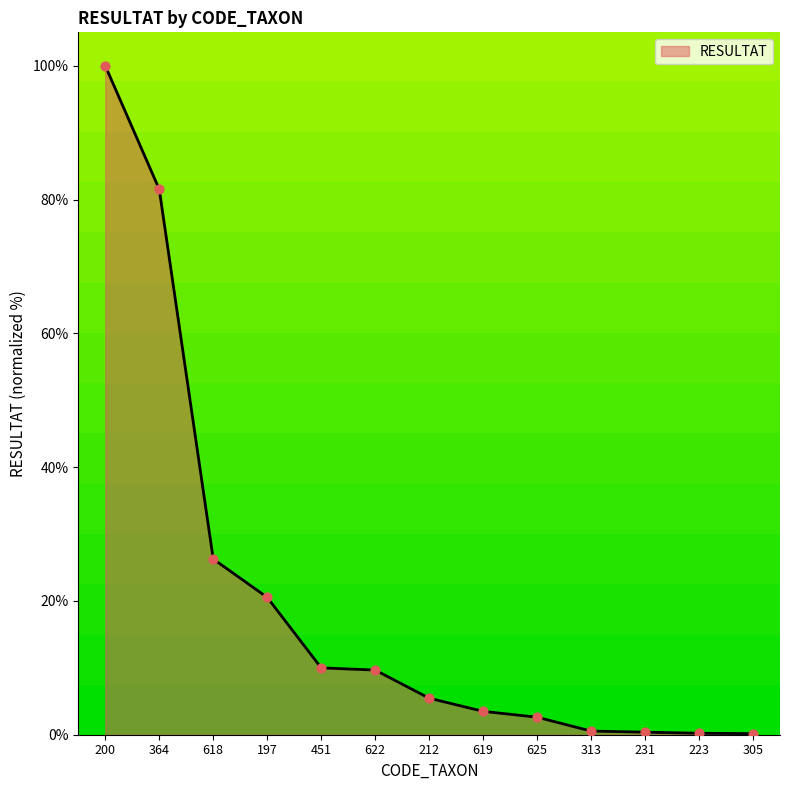

Which has a higher value, 197 or 305?

197